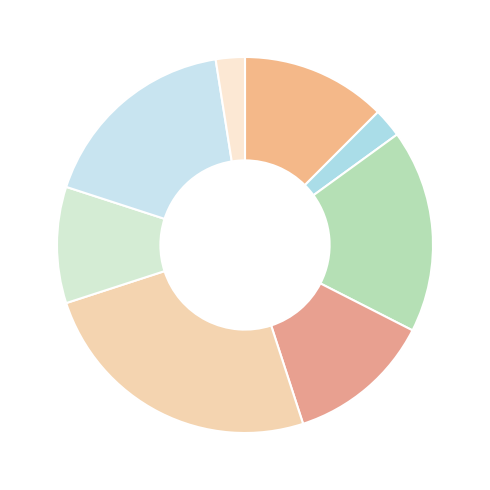

Does any single category account for the majority?

No